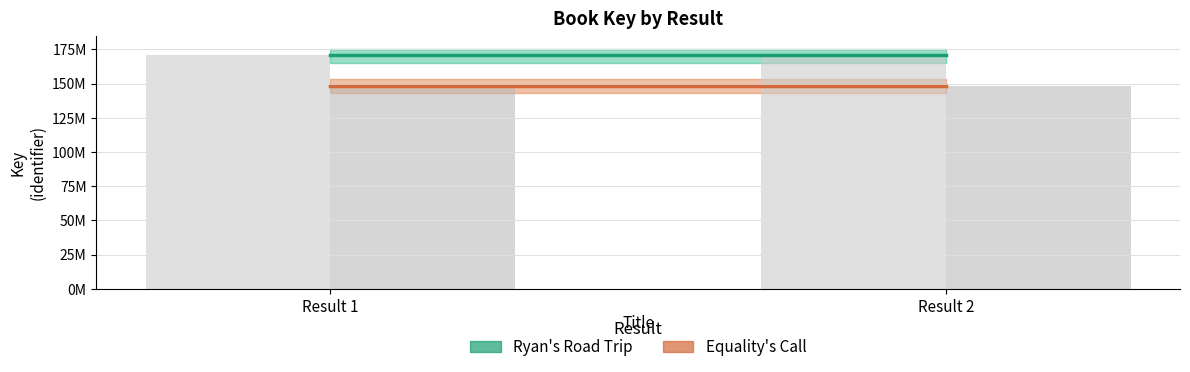

Does the chart contain any negative values?

No